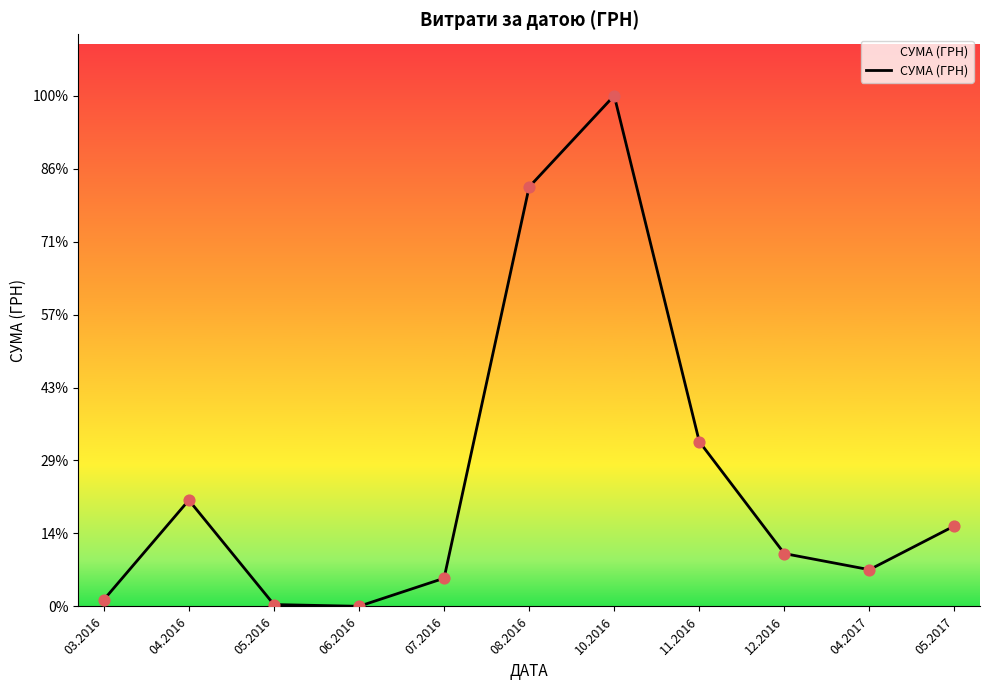

Approximately how many times larger is the value at 08.2016 compared to 03.2016?

62.8